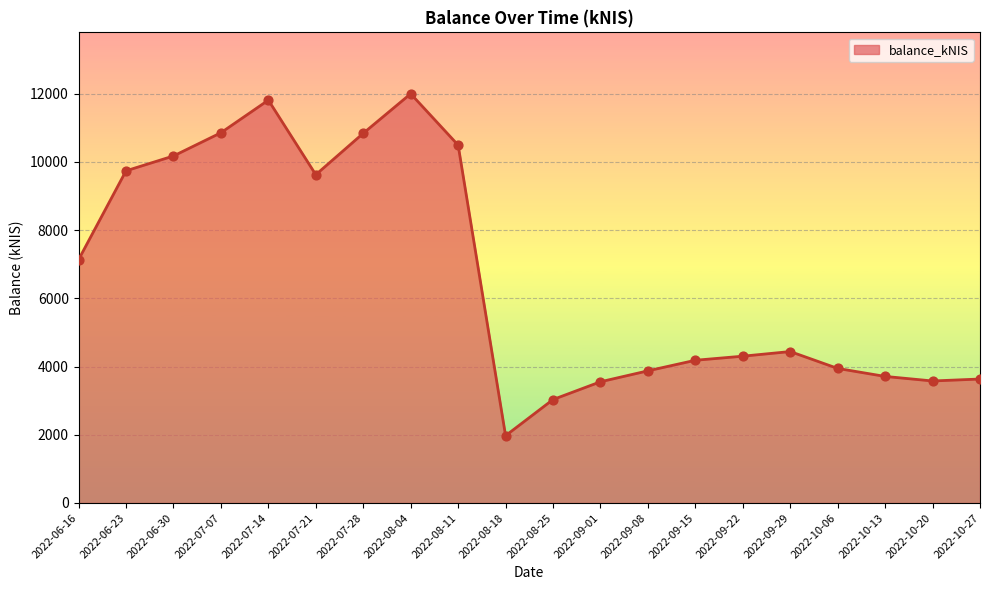

Approximately how many times larger is the value at 2022-10-06 compared to 2022-07-07?

0.4